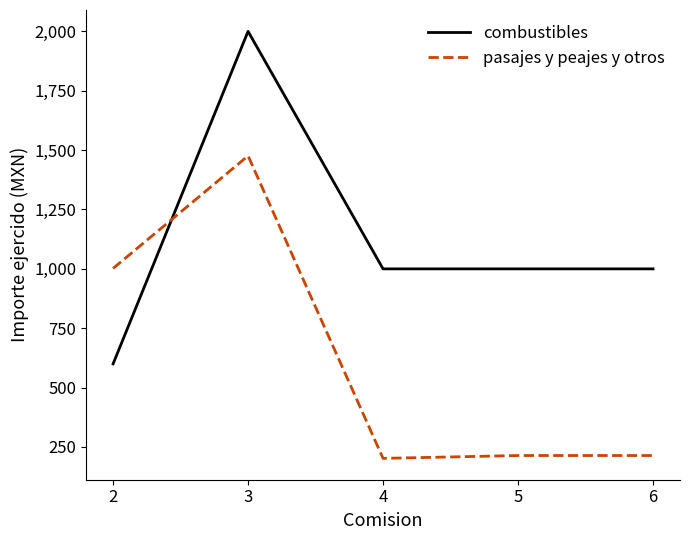

Where is the first local maximum for pasajes y peajes y otros?

3